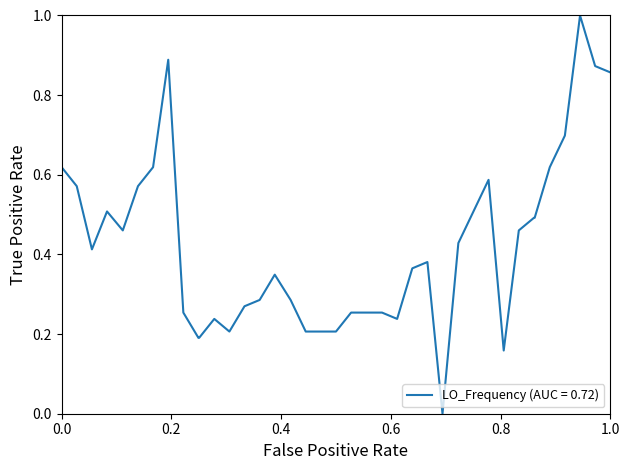

What is the greatest value displayed?

1.0